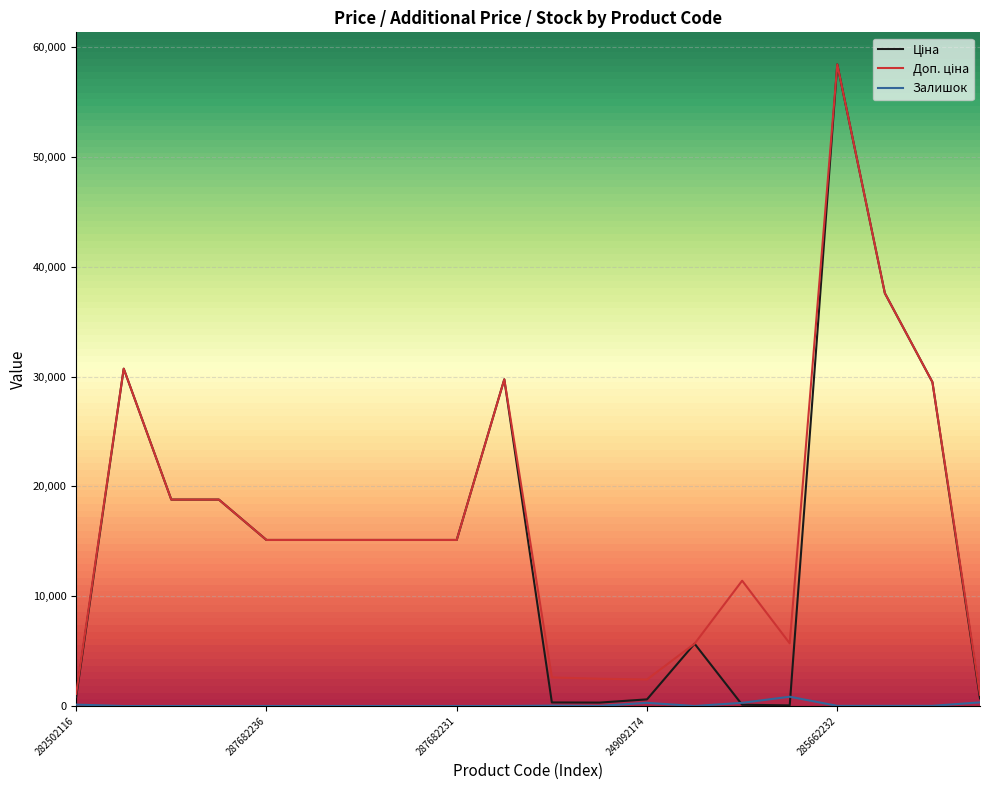

What is the greatest value displayed?

58426.5